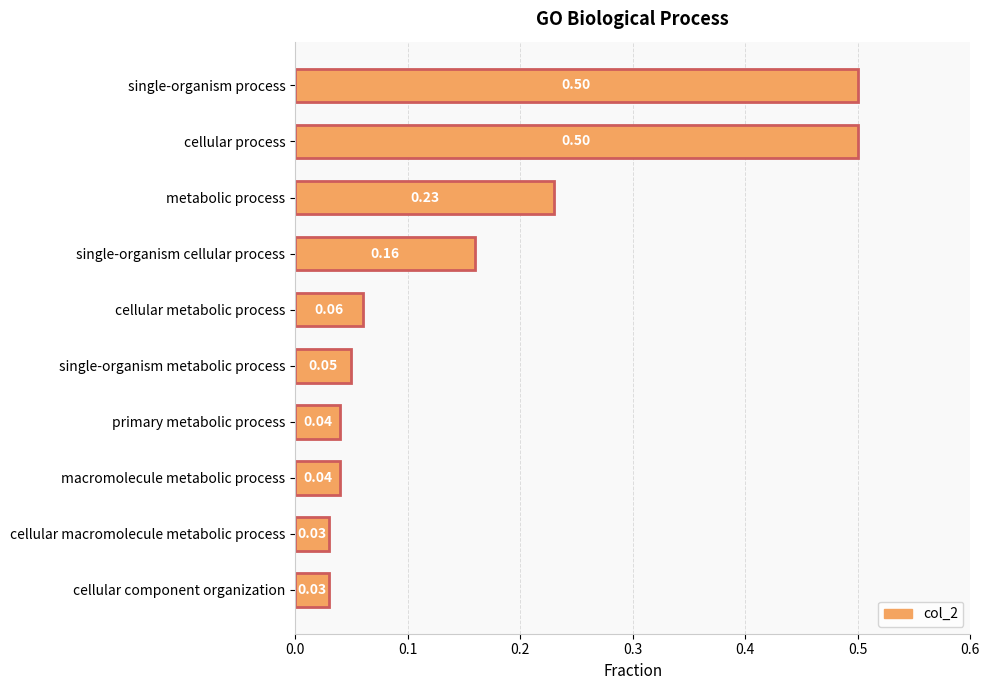

What is the label of the 5th bar from the top?

cellular metabolic process